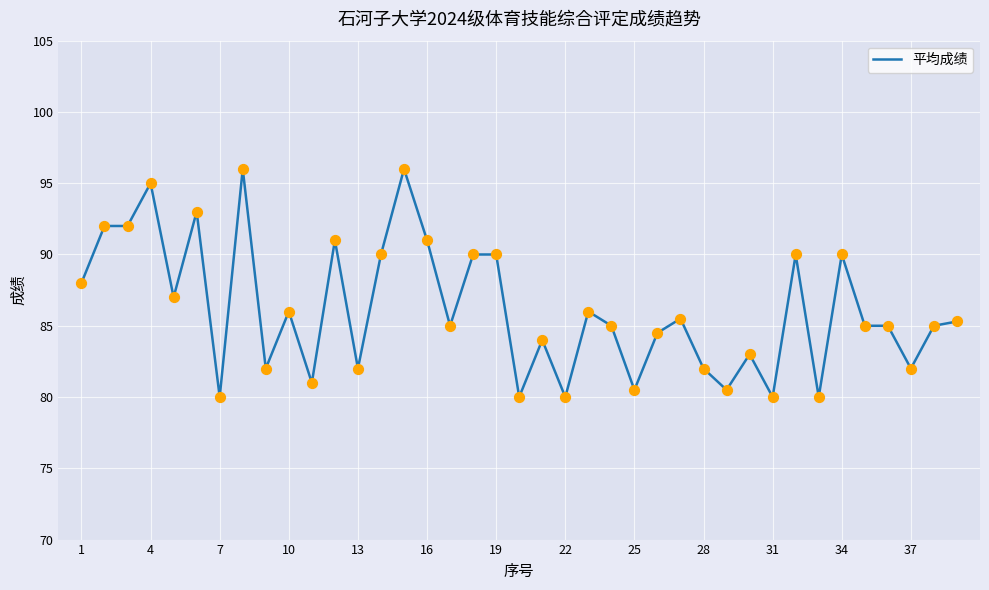

What is the greatest value displayed?

96.0